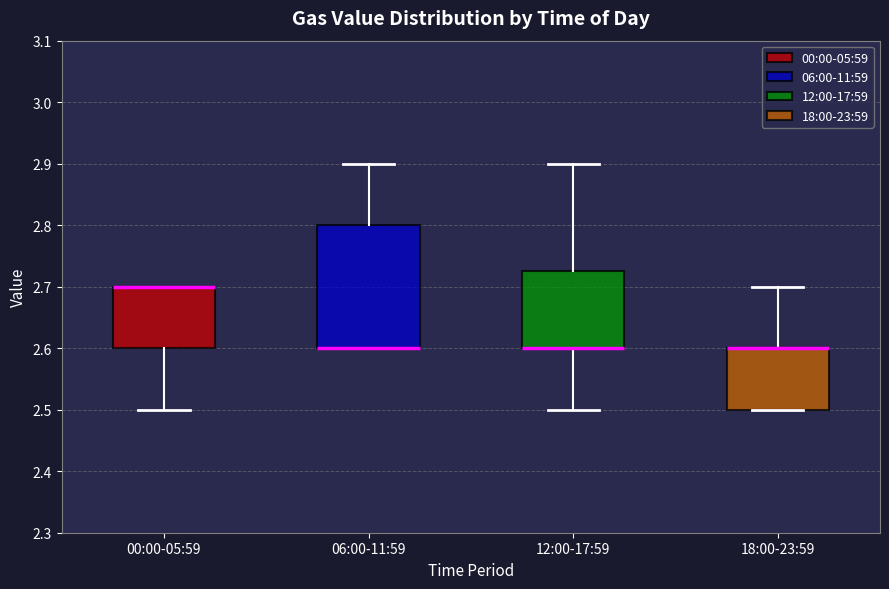

Comparing the boxes themselves (not the whiskers), which one is the tallest?

06:00-11:59